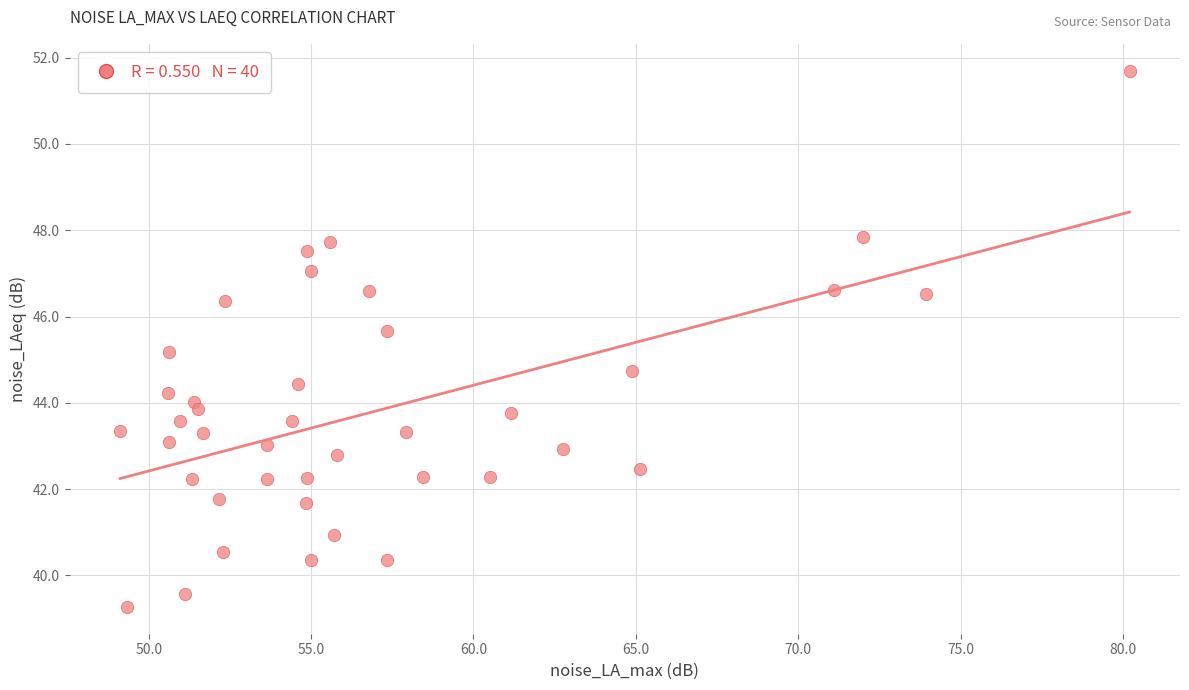

What is the range of Y values (max minus min)?

12.4